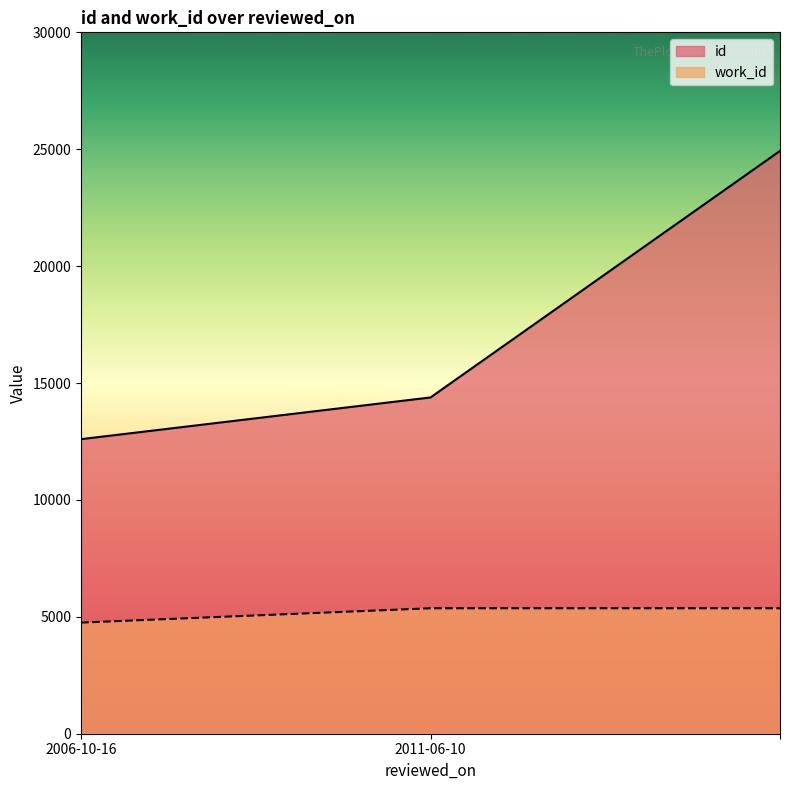

What is the maximum value shown in the chart?

24927